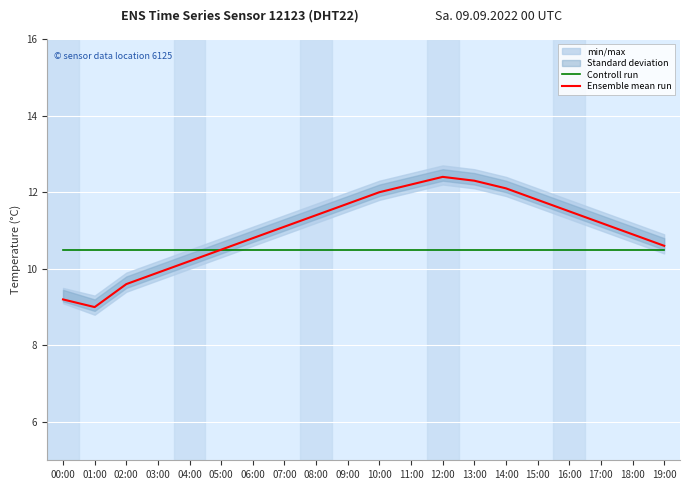

True or false: Controll run has a value of 6.7 at 15:00.

False